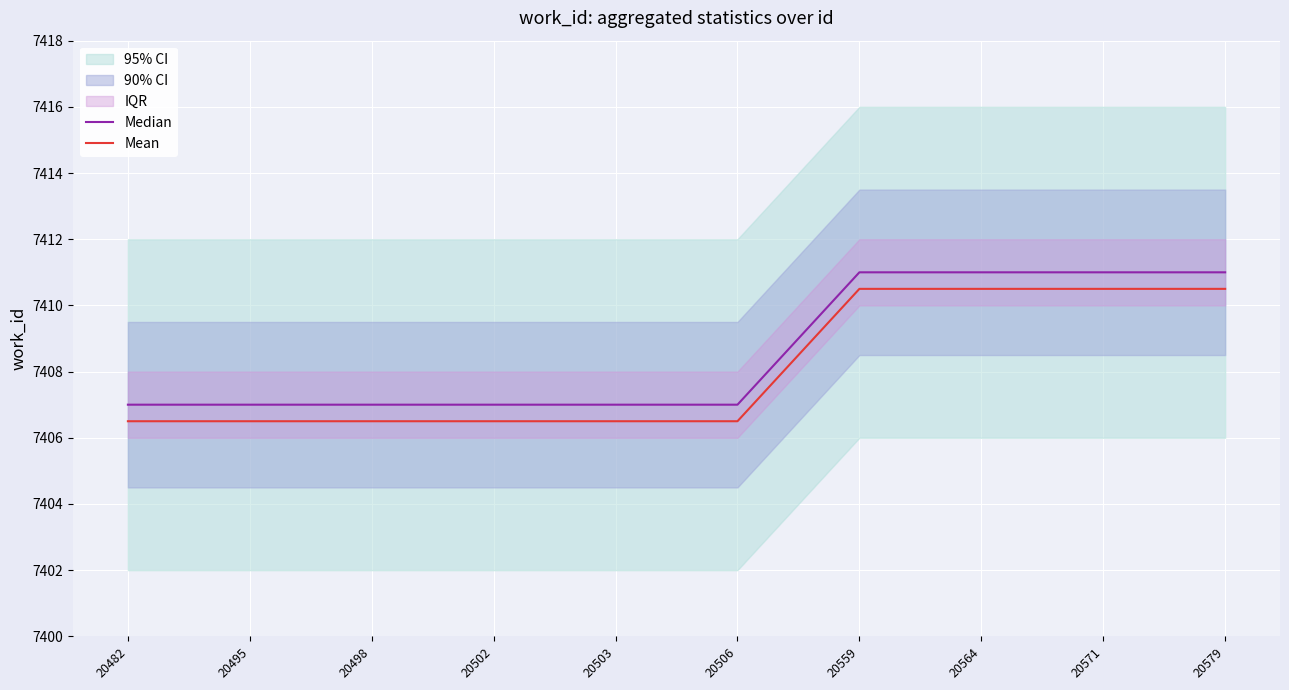

Reading right to left, what are all the values shown in this chart?

Median: 20579=7411.0	20571=7411.0	20564=7411.0	20559=7411.0	20506=7407.0	20503=7407.0	20502=7407.0	20498=7407.0	20495=7407.0	20482=7407.0
Mean: 20579=7410.5	20571=7410.5	20564=7410.5	20559=7410.5	20506=7406.5	20503=7406.5	20502=7406.5	20498=7406.5	20495=7406.5	20482=7406.5